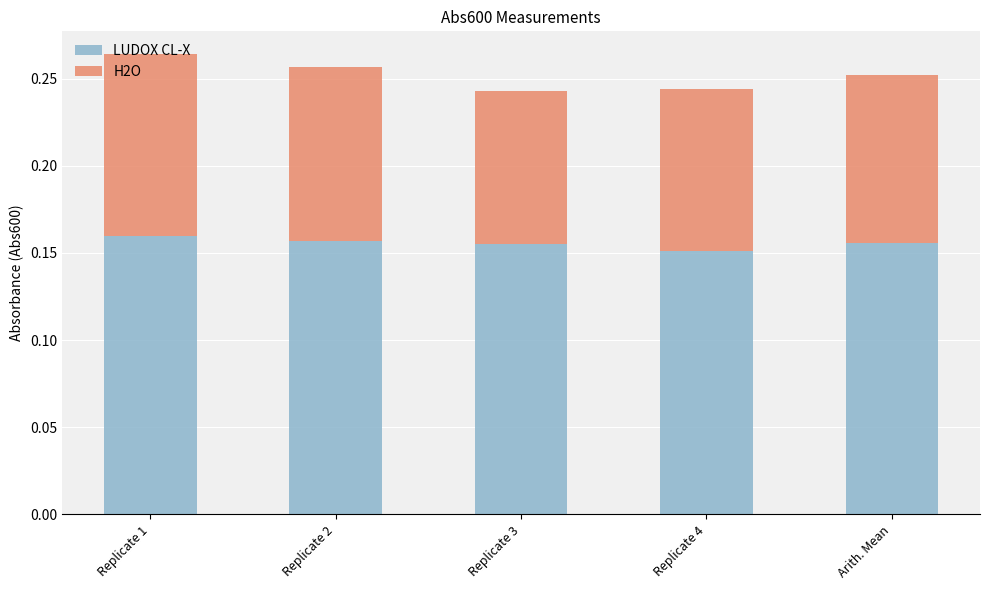

What is the total value across all series at Replicate 2?

0.3